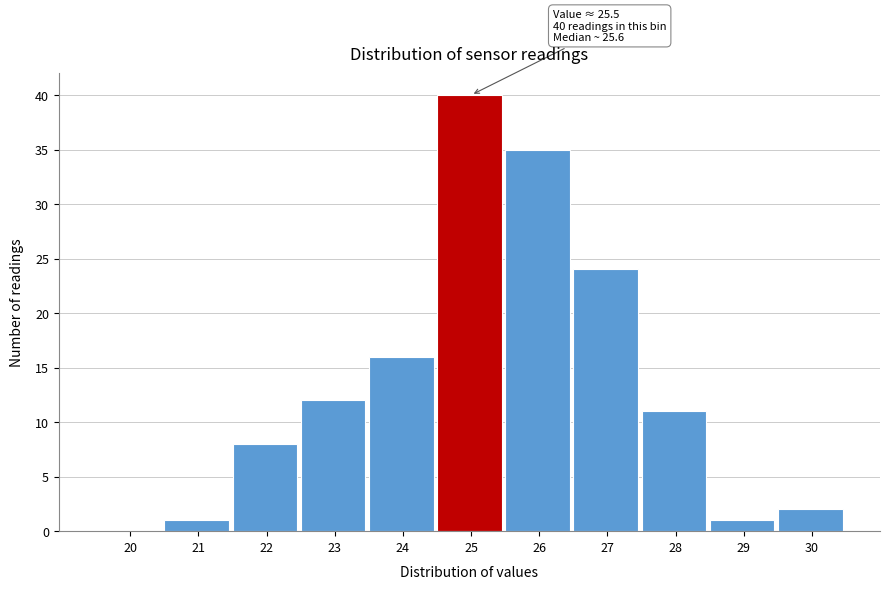

Reading left to right, transcribe all the data shown in this chart.

20=0	21=1	22=8	23=12	24=16	25=40	26=35	27=24	28=11	29=1	30=2